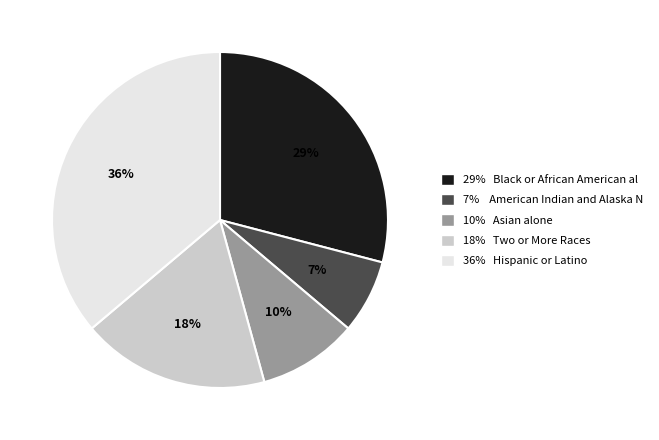

What is the largest slice in the pie chart?

36% Hispanic or Latino